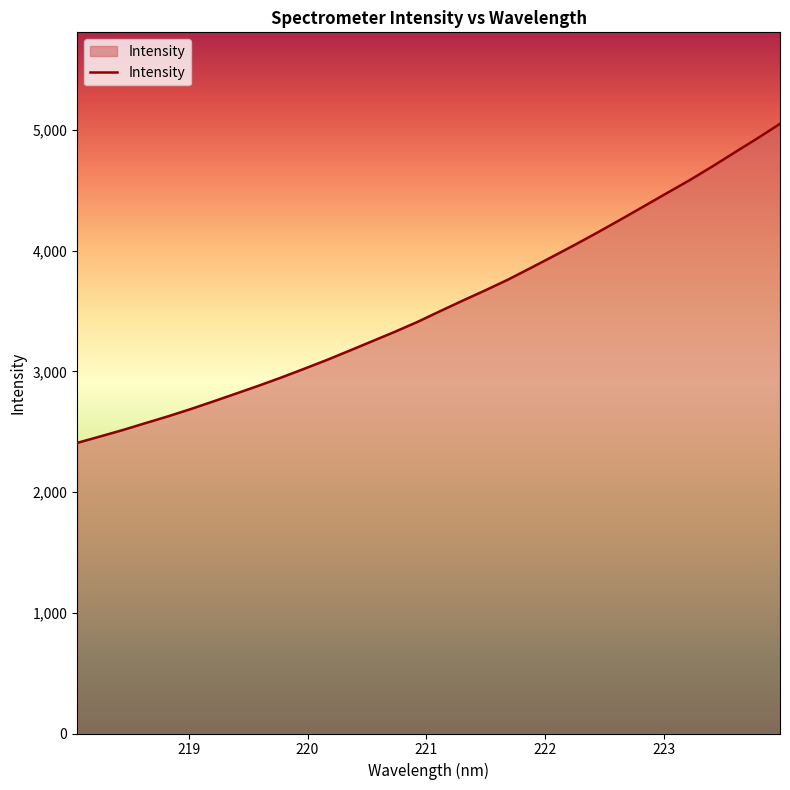

What is the maximum value shown in the chart?

5050.9